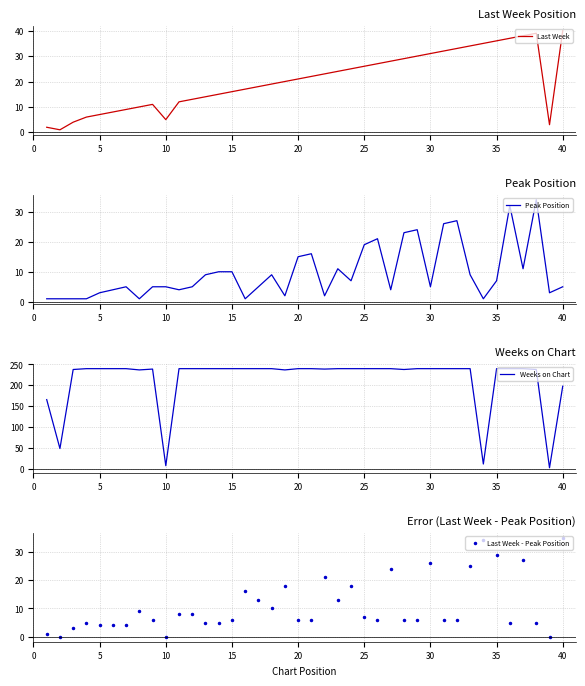

Count the number of categories in the chart.

40